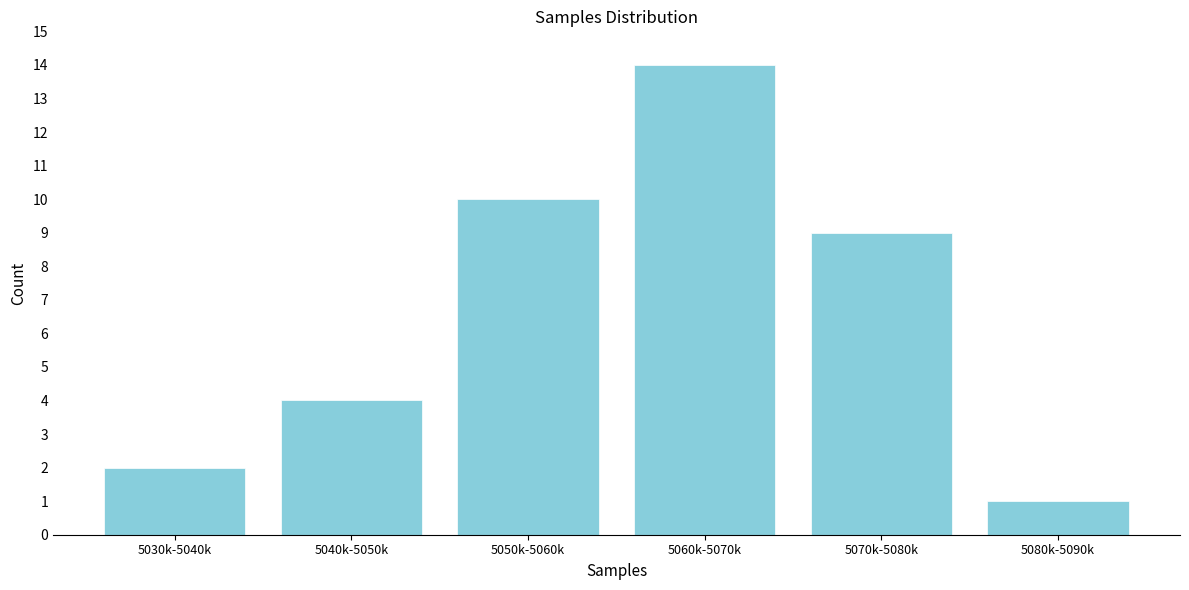

Reading right to left, extract all data points from this chart.

1	9	14	10	4	2